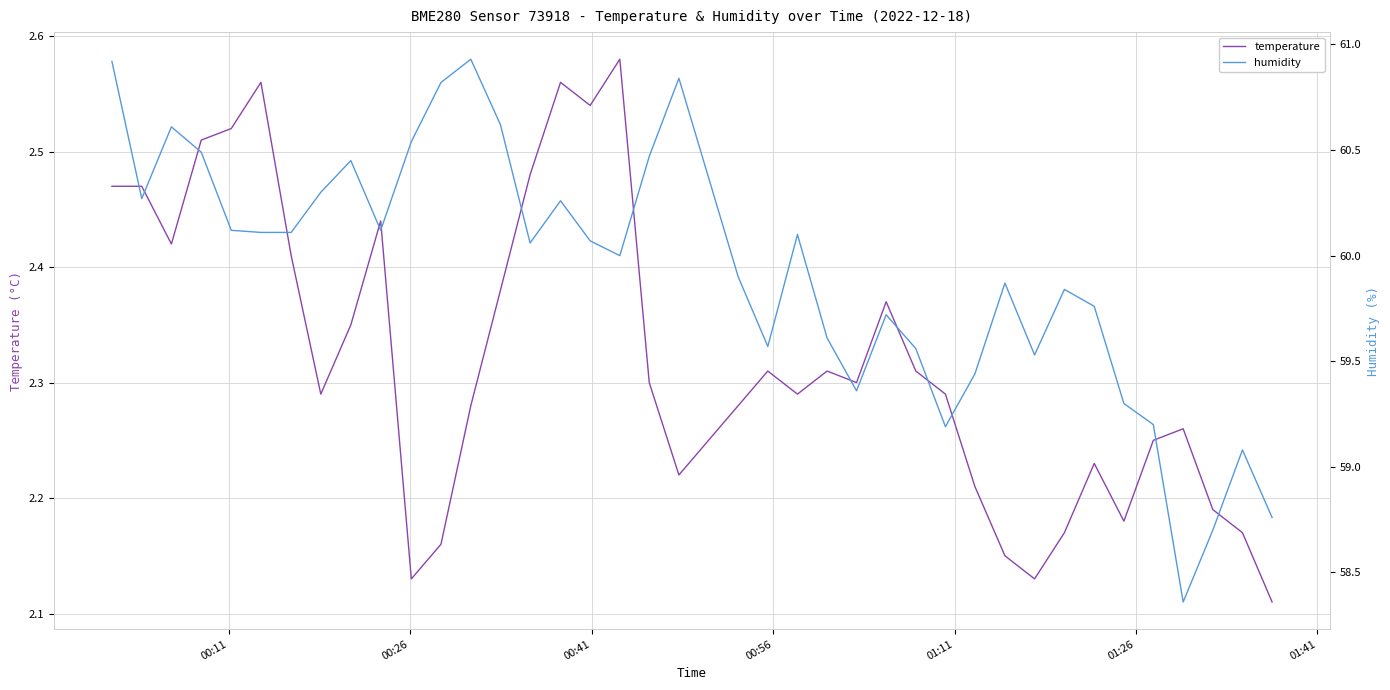

What is the sum of all temperature values?

92.8